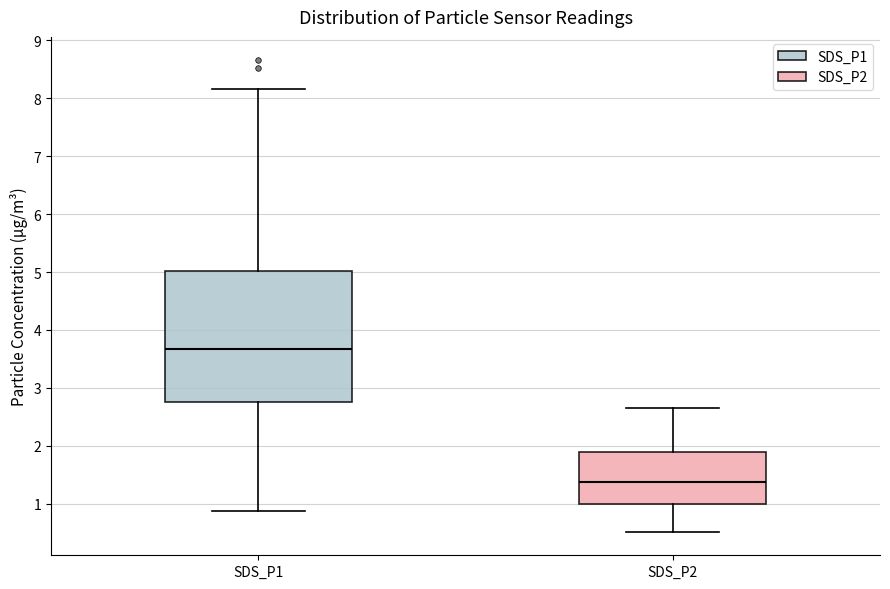

Where is the lower edge of the box for SDS_P2 on the y-axis? The values are not printed on the chart, so give them approximately, as read against the axis.

1.0